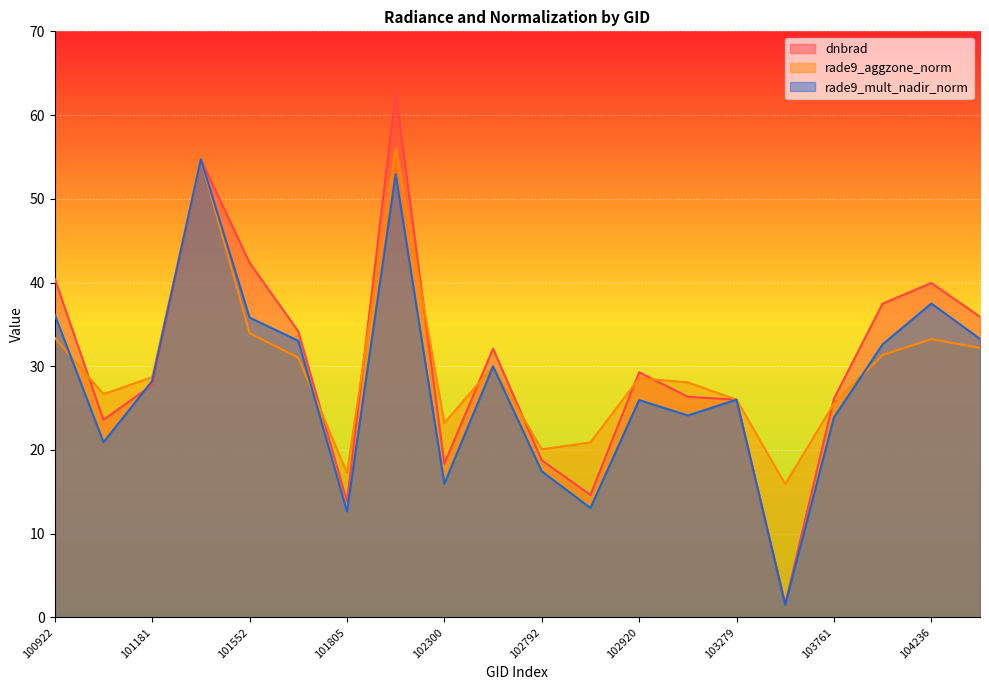

What is the total value across all series at 103279?

78.0